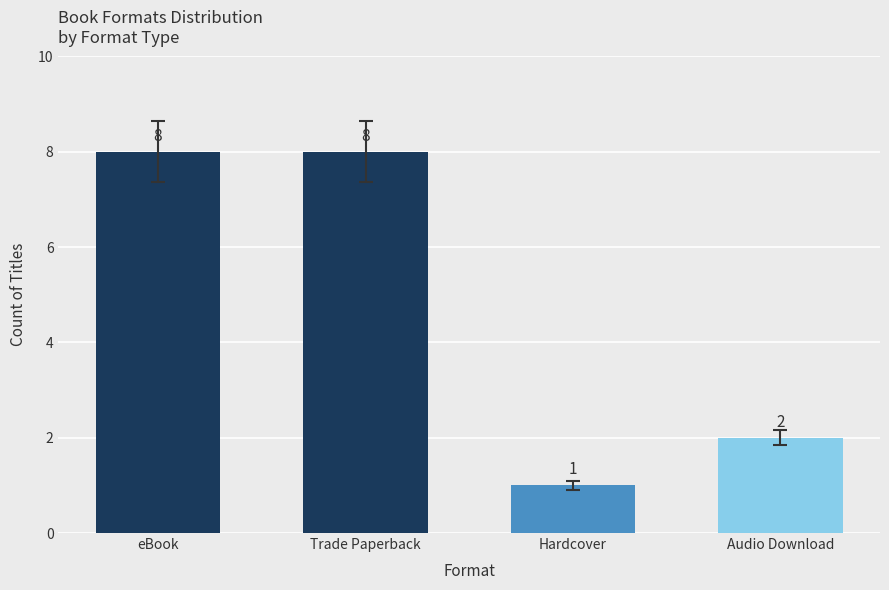

What is the ratio of the value at eBook to the value at Audio Download?

4.0